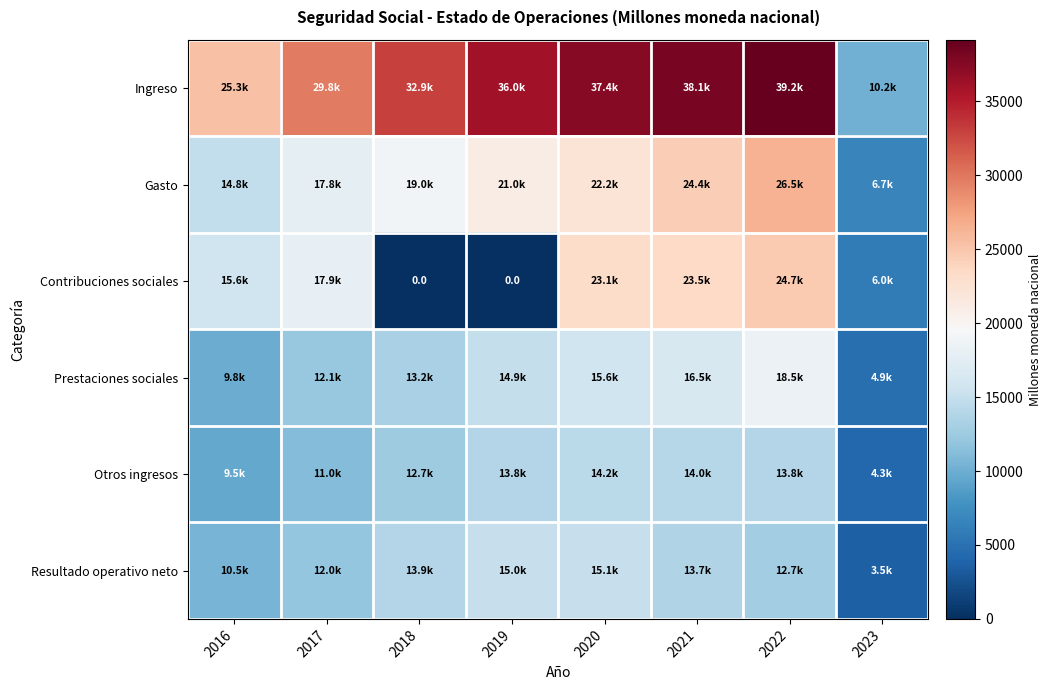

What is the sum of all Prestaciones sociales values?

105448.8